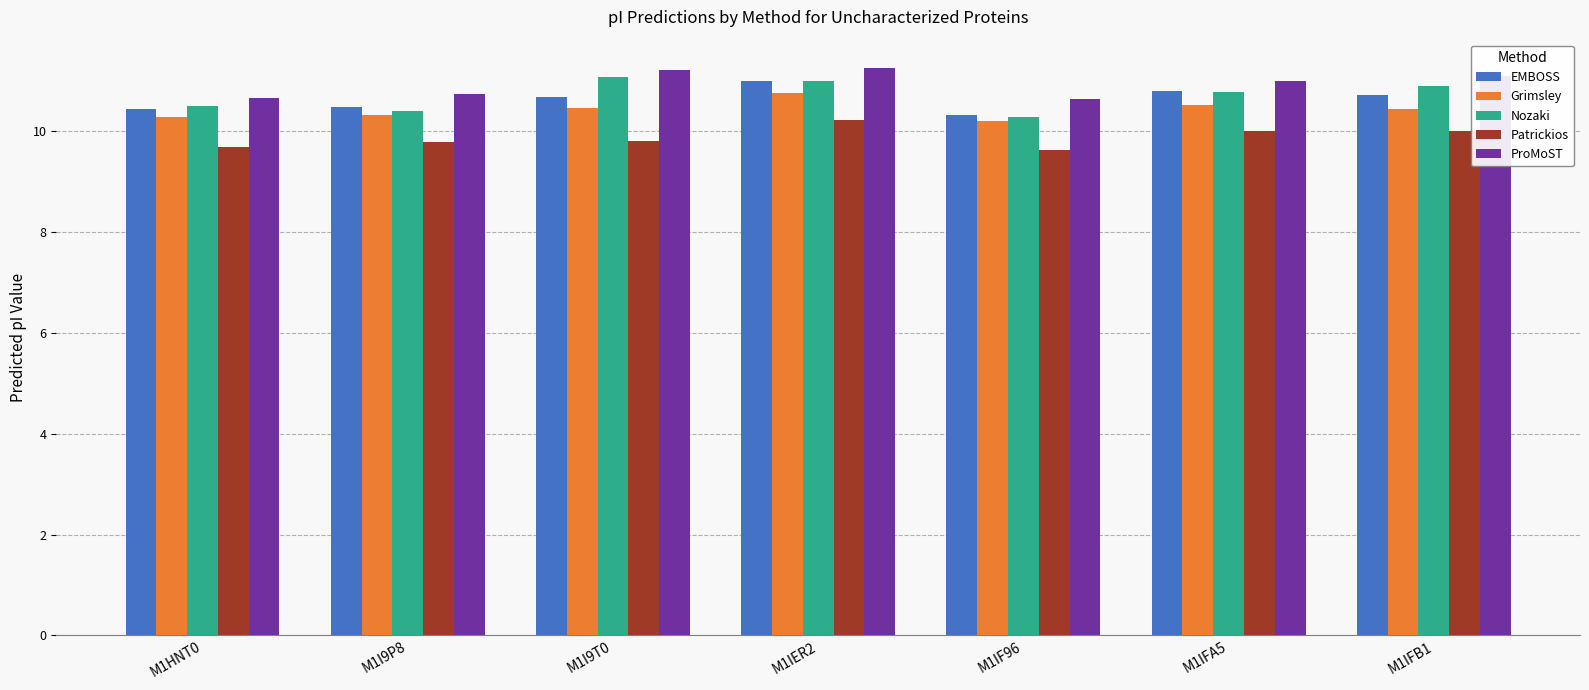

True or false: Grimsley has a value of 10.3 at M1I9P8.

True